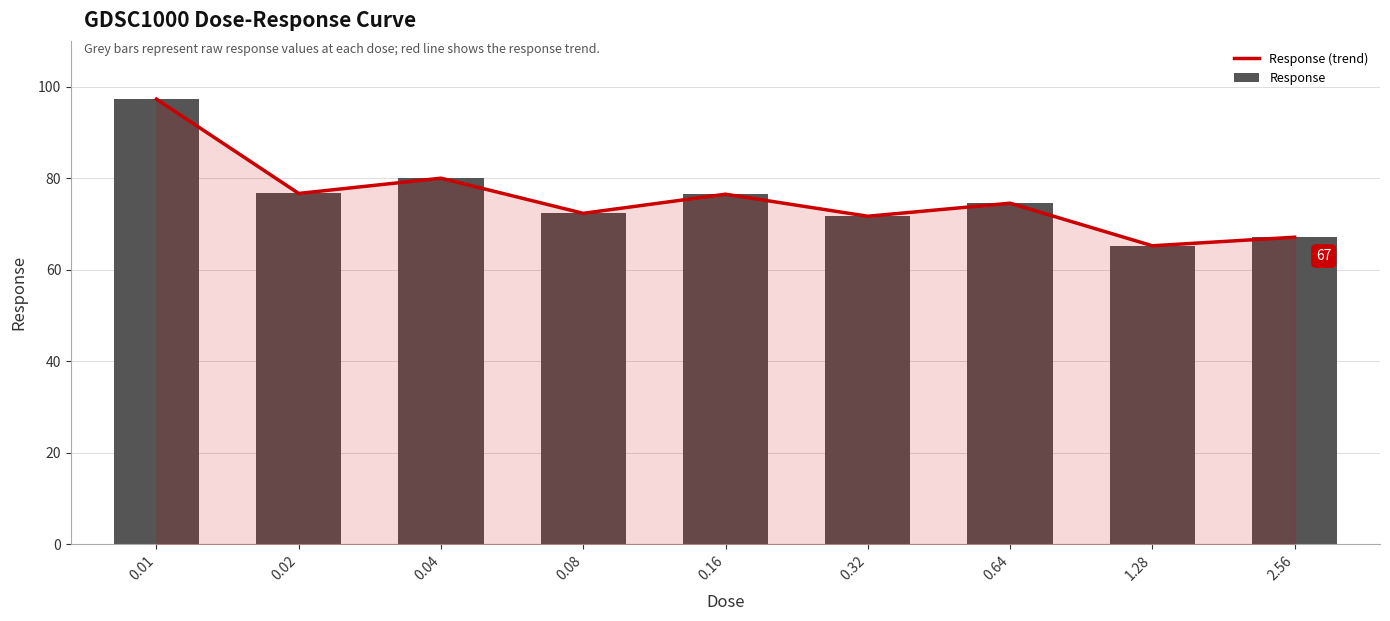

True or false: Response (trend) has a value of 17.2 at 2.56.

False